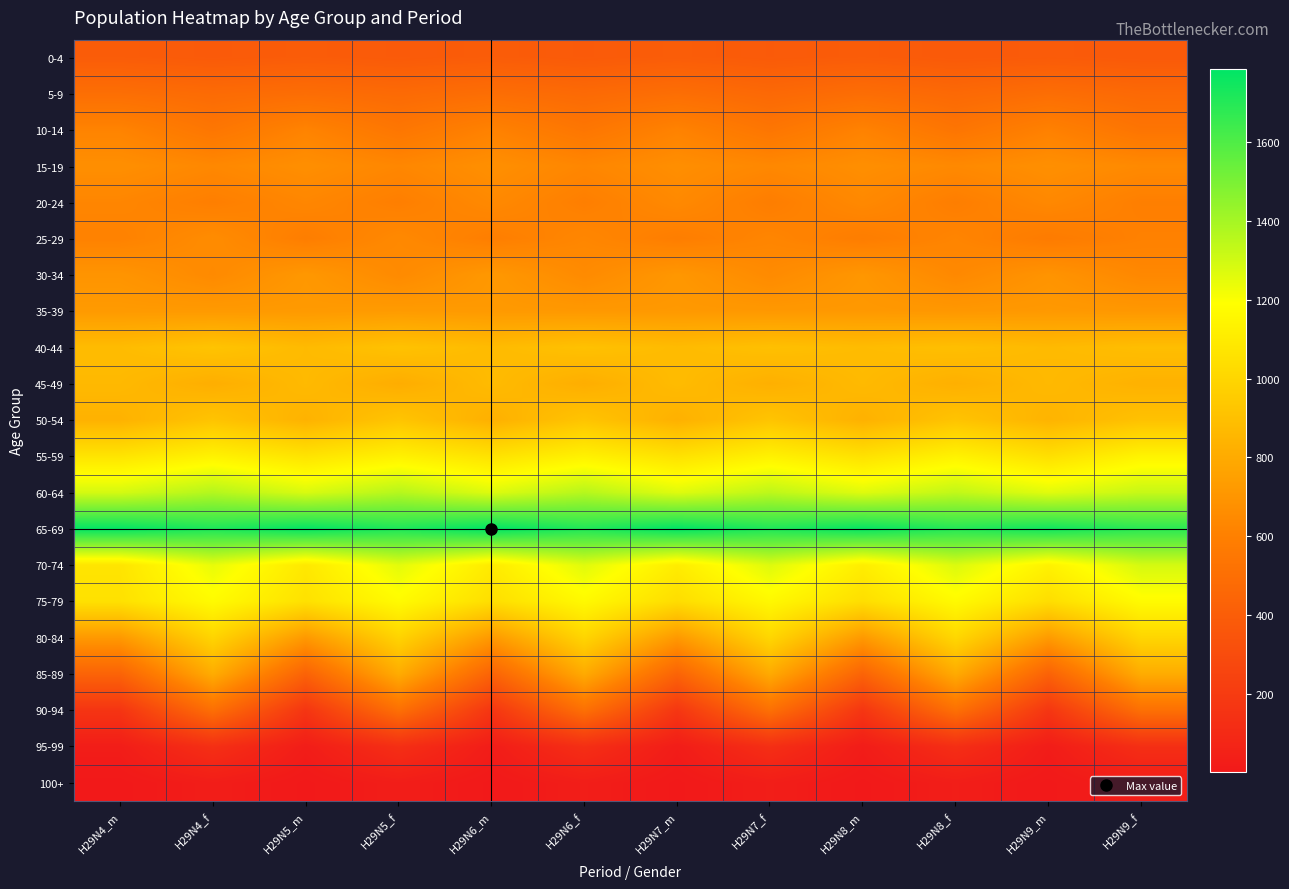

Rank the series by their maximum value, from highest to lowest.

65-69, 60-64, 70-74, 75-79, 55-59, 80-84, 50-54, 40-44, 45-49, 85-89, 35-39, 30-34, 15-19, 25-29, 20-24, 10-14, 90-94, 5-9, 0-4, 95-99, 100+